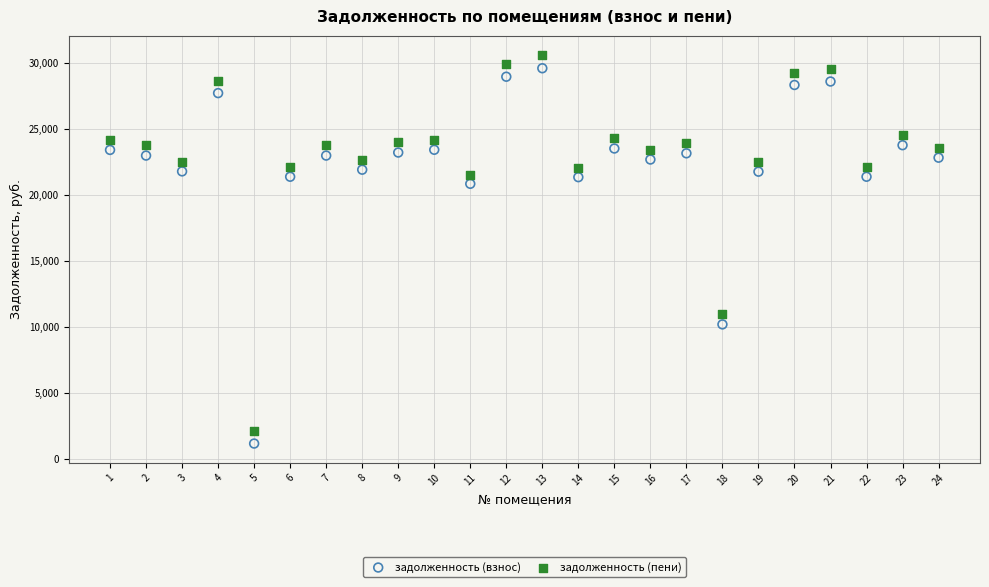

Across all data points, what is the range of Y values (max minus min)?

29419.4